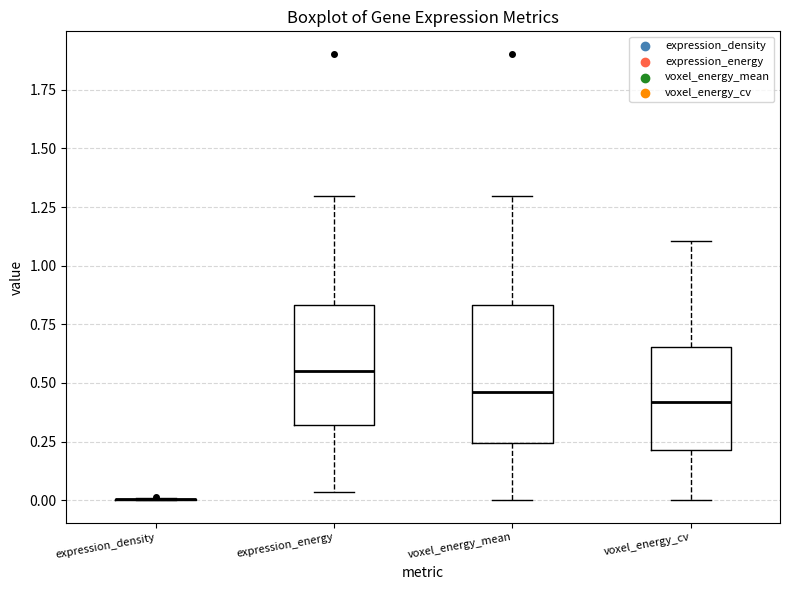

Reading left to right, read every box against the y-axis: the position of its median line, the range the box covers, and the ends of its whiskers. The values are not printed on the chart, so give them approximately, as read against the axis.

expression_density: box collapsed to a line at 0.00, whiskers 0.00 to 0.00
expression_energy: median 0.55, box 0.30 to 0.85, whiskers 0.05 to 1.30
voxel_energy_mean: median 0.45, box 0.25 to 0.85, whiskers 0.00 to 1.30
voxel_energy_cv: median 0.40, box 0.20 to 0.65, whiskers 0.00 to 1.10